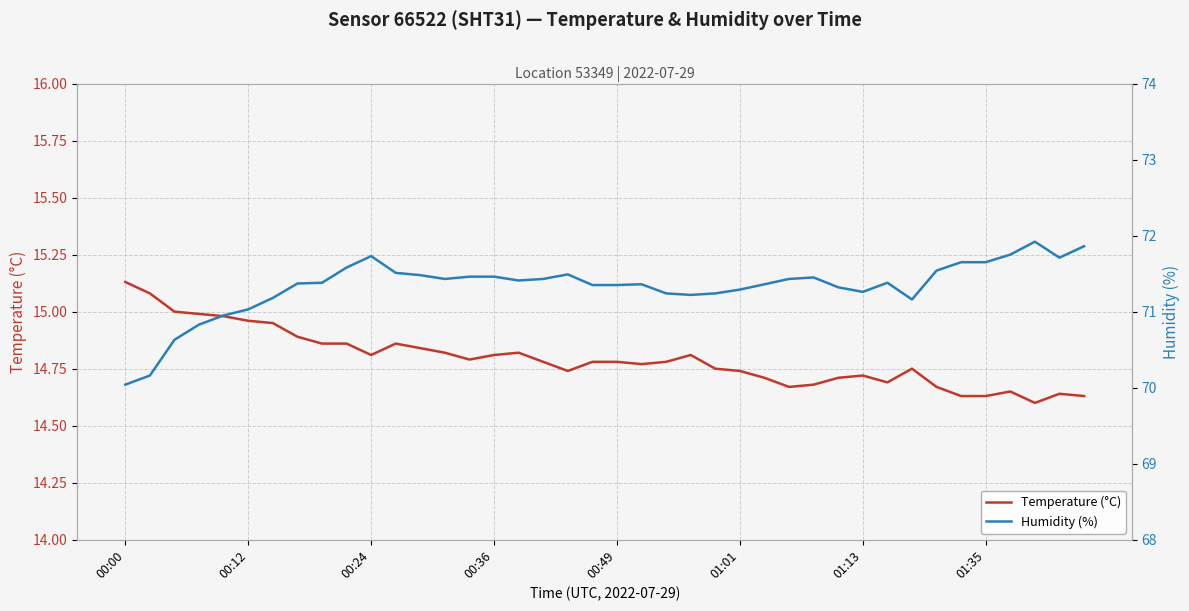

Between 37 and 24, which is larger?

24